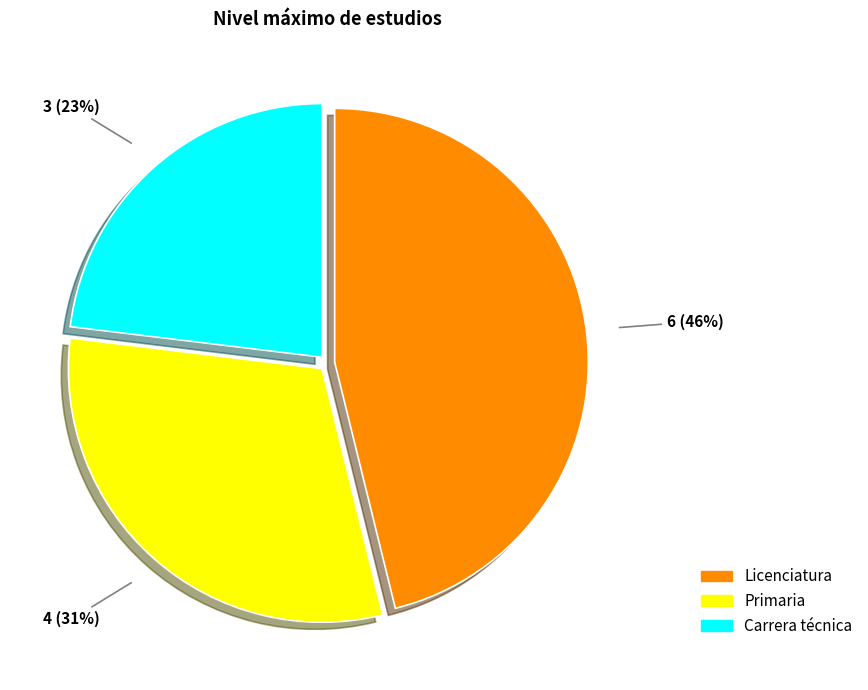

Is there any slice that represents more than half of the pie?

No